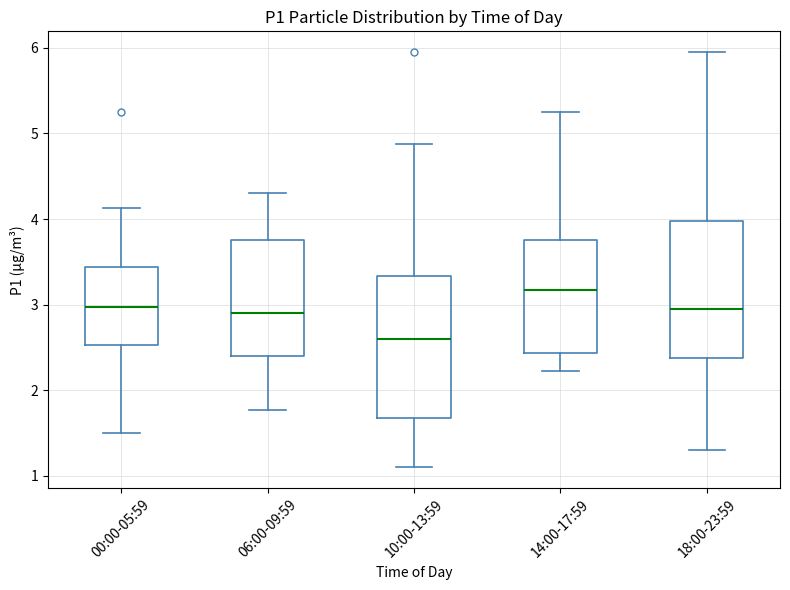

Reading left to right, read every box against the y-axis: the position of its median line, the range the box covers, and the ends of its whiskers. The values are not printed on the chart, so give them approximately, as read against the axis.

00:00-05:59: median 3.0, box 2.5 to 3.4, whiskers 1.5 to 4.1
06:00-09:59: median 2.9, box 2.4 to 3.8, whiskers 1.8 to 4.3
10:00-13:59: median 2.6, box 1.7 to 3.3, whiskers 1.1 to 4.9
14:00-17:59: median 3.2, box 2.4 to 3.8, whiskers 2.2 to 5.3
18:00-23:59: median 3.0, box 2.4 to 4.0, whiskers 1.3 to 6.0